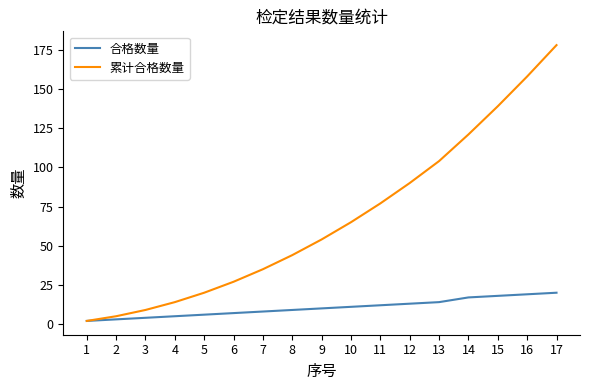

The value of 累计合格数量 at 7 is 35. True or false?

True